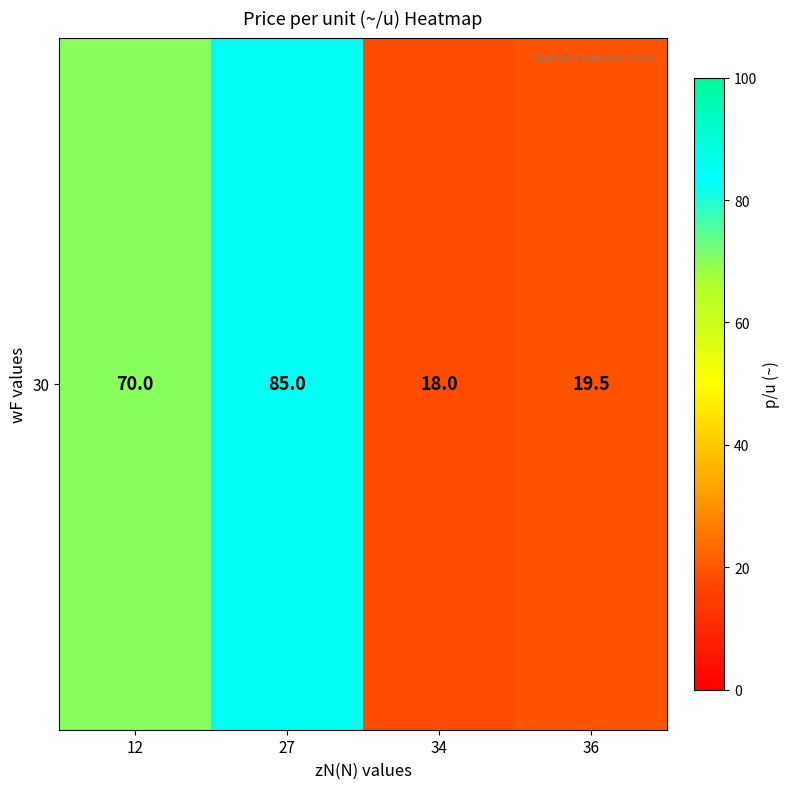

Where is the data nearest to the value 51?

12